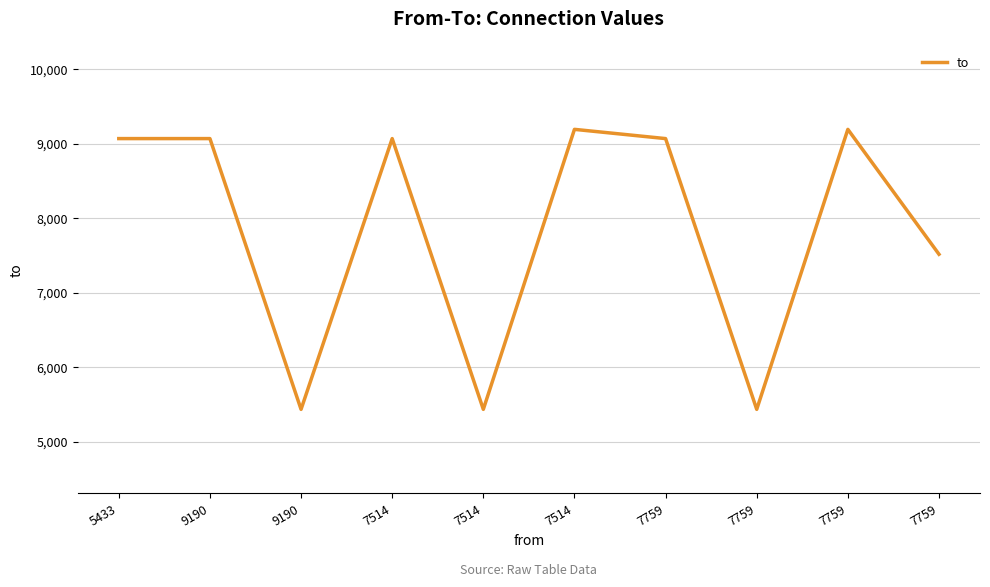

List the labels in order of value, largest first.

7514, 7759, 5433, 9190, 7514, 7759, 7759, 9190, 7514, 7759